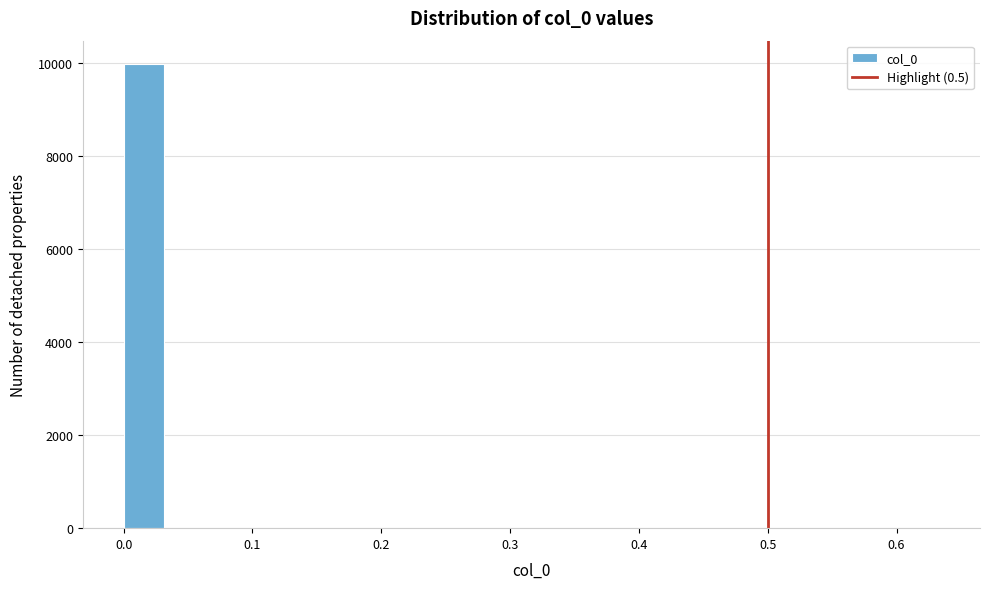

Around what value on the x-axis is the tallest bar? Give the approximate position of its centre, as read against the axis.

0.02